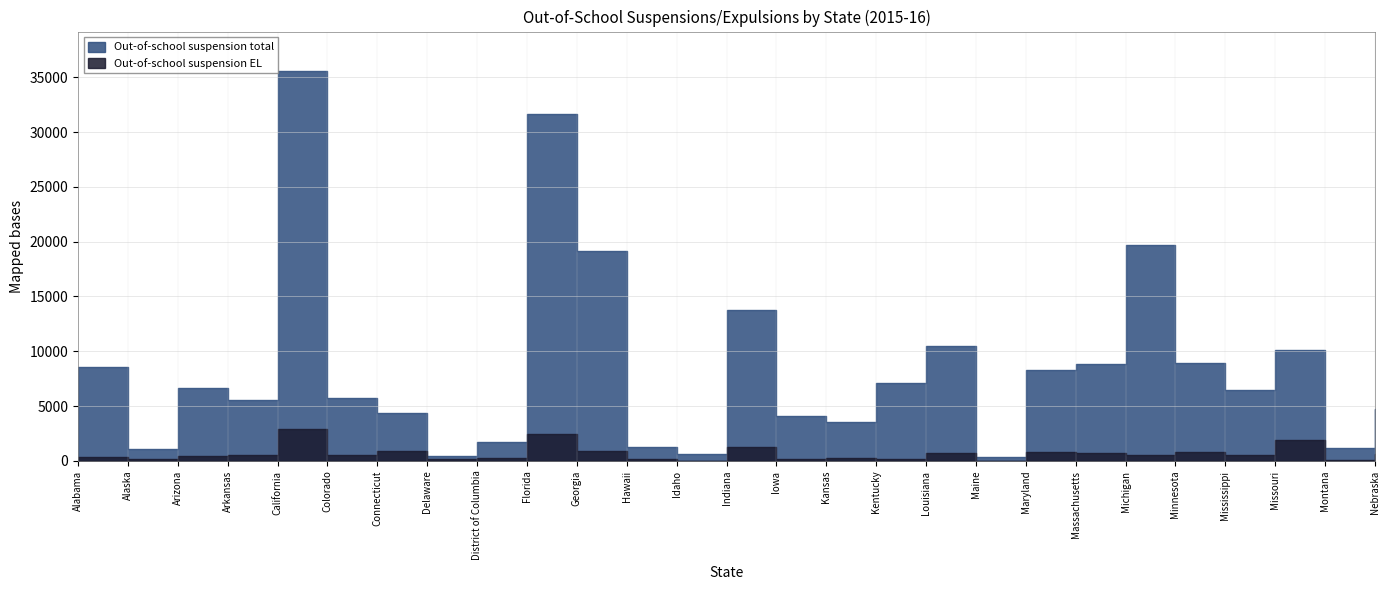

True or false: Out-of-school suspension EL and Out-of-school suspension total intersect in this chart.

False